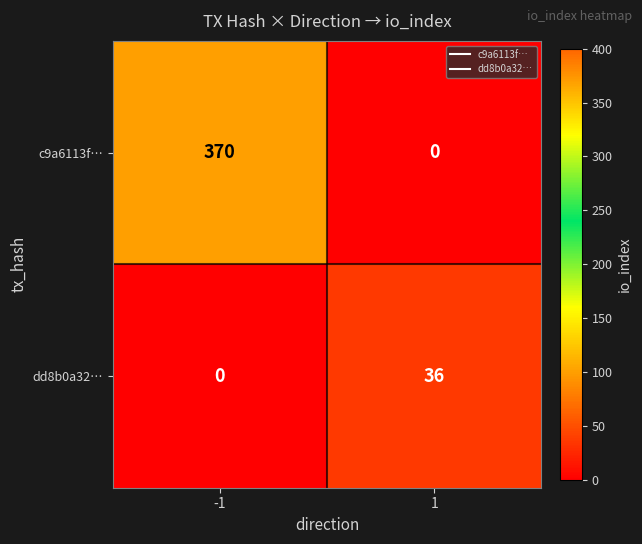

List the series in order of their peak value, lowest first.

dd8b0a32…, c9a6113f…